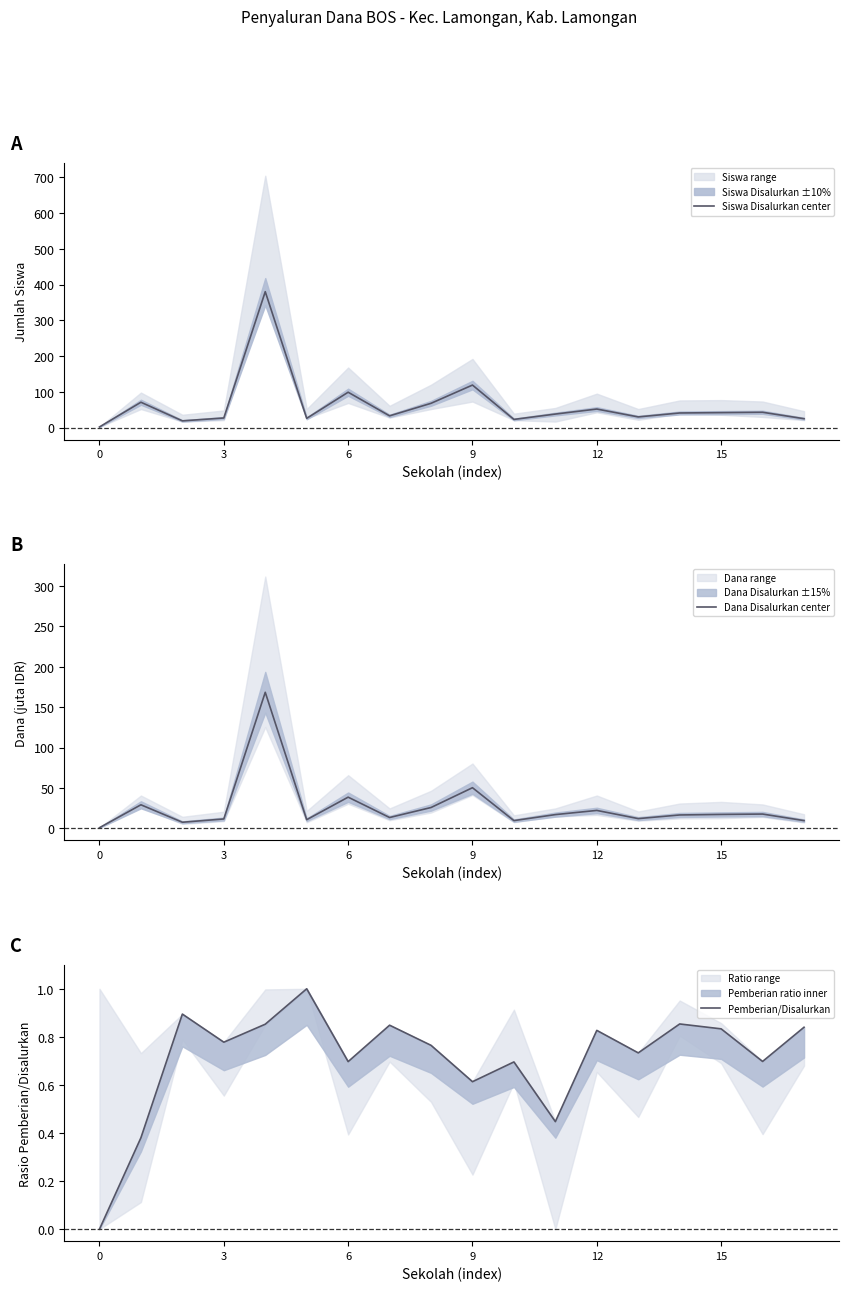

The Siswa Disalurkan center series shows 0.8 at 0. True or false?

False